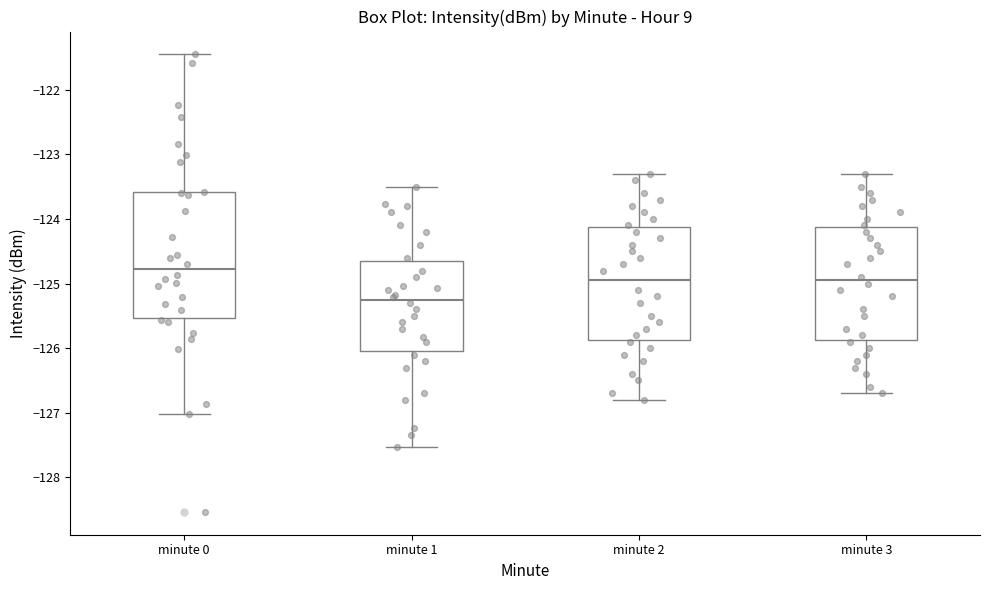

Which box's median line is the lowest?

minute 1